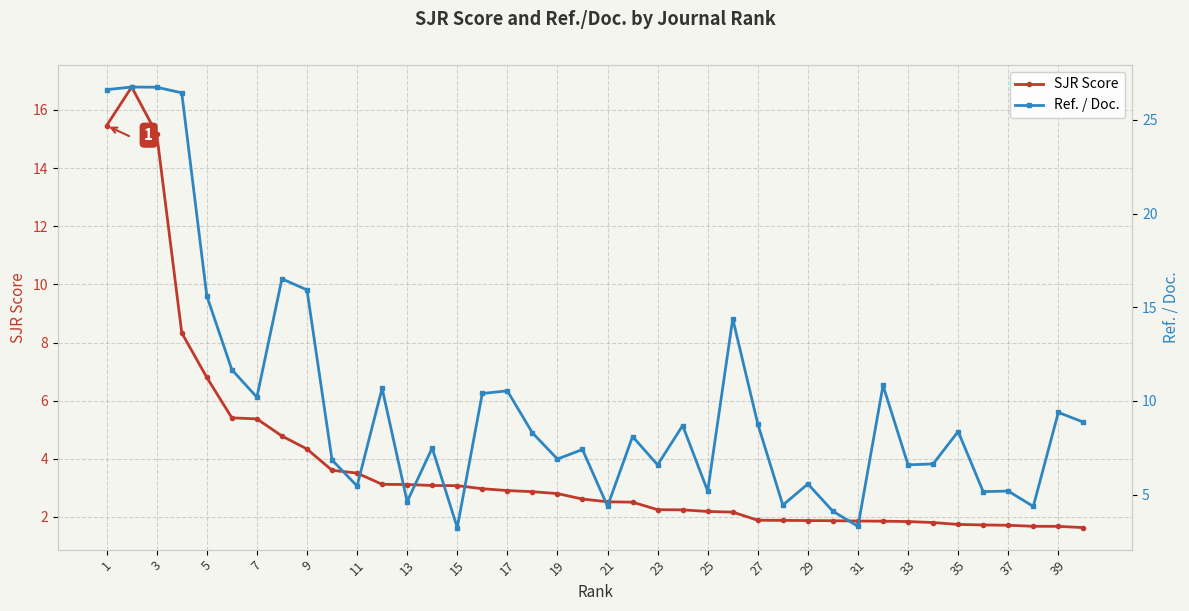

What is the difference between the highest and lowest values at 39?

4.8